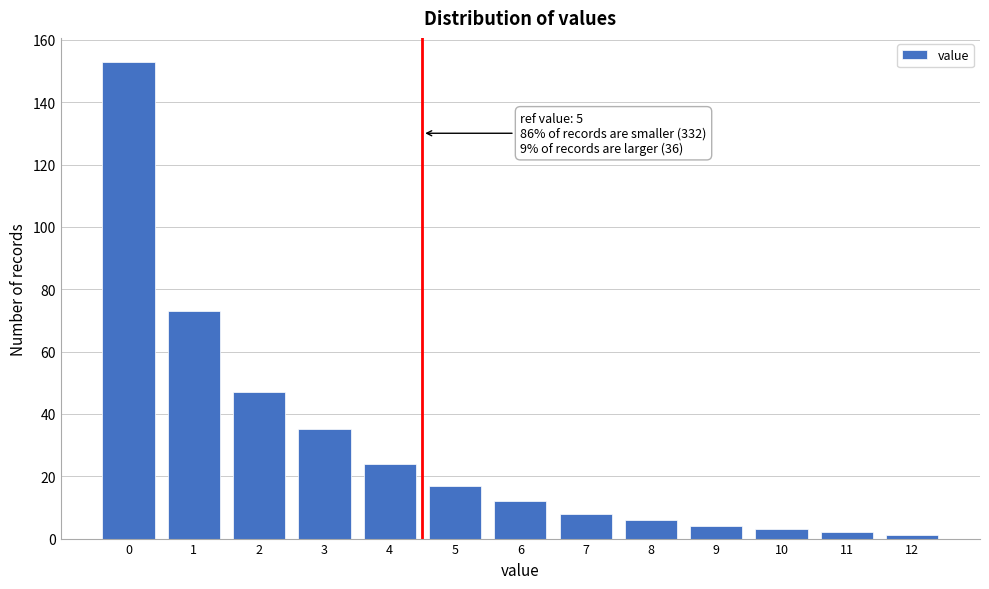

Reading left to right, extract all data points from this chart.

153	73	47	35	24	17	12	8	6	4	3	2	1